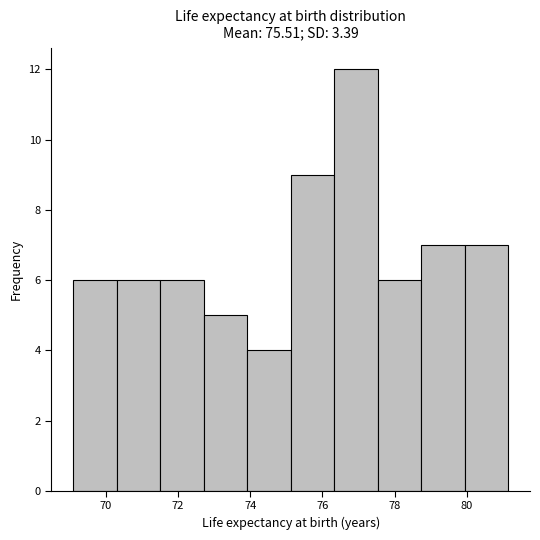

Reading left to right, list every bar in this chart as the range it spans on the x-axis followed by its height. Neither the bar edges nor the heights are printed on the chart, so give them approximately, as read against the axes.

69.2 to 70.4: 6
70.4 to 71.6: 6
71.6 to 72.8: 6
72.8 to 74.0: 5
74.0 to 75.2: 4
75.2 to 76.4: 9
76.4 to 77.6: 12
77.6 to 78.8: 6
78.8 to 80.0: 7
80.0 to 81.2: 7